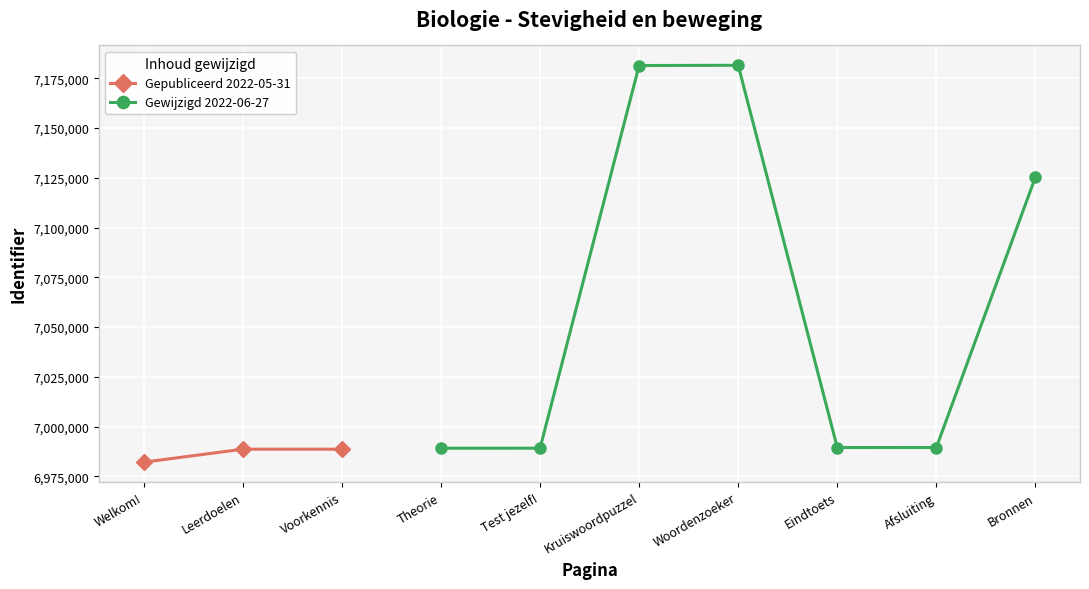

What is the difference between the second highest and second lowest values?

192659